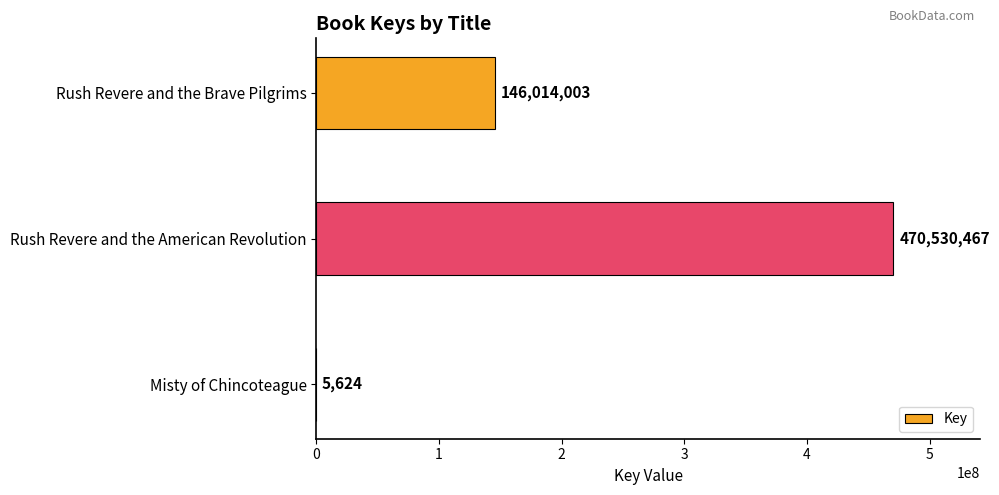

At which label is the value closest to 235268045?

Rush Revere and the Brave Pilgrims